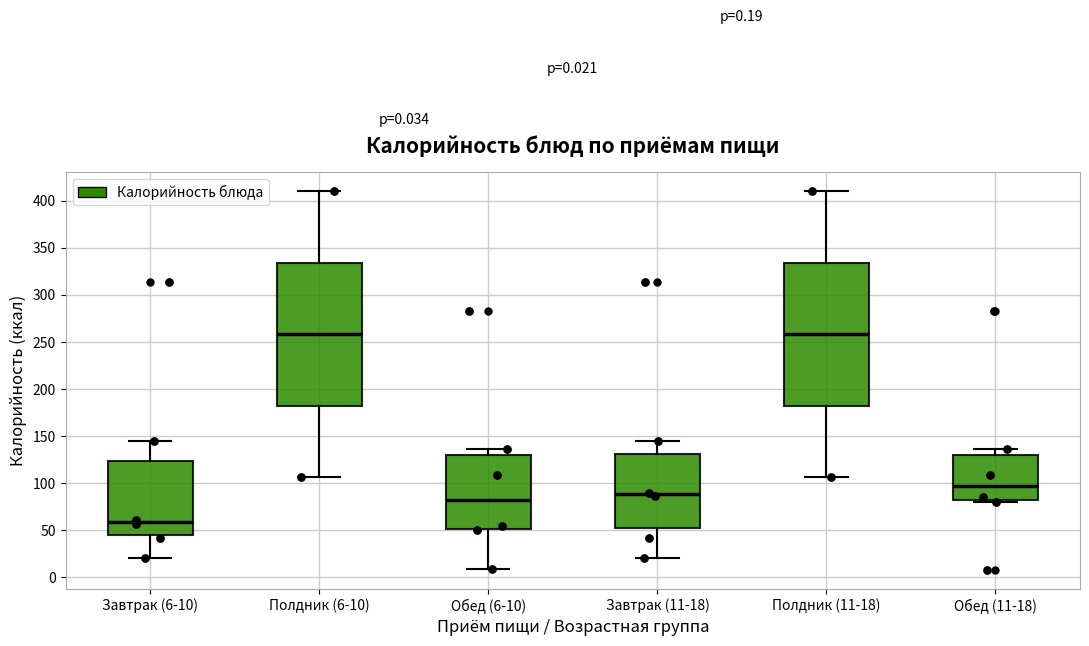

Which box has the lowest median line?

Завтрак (6-10)